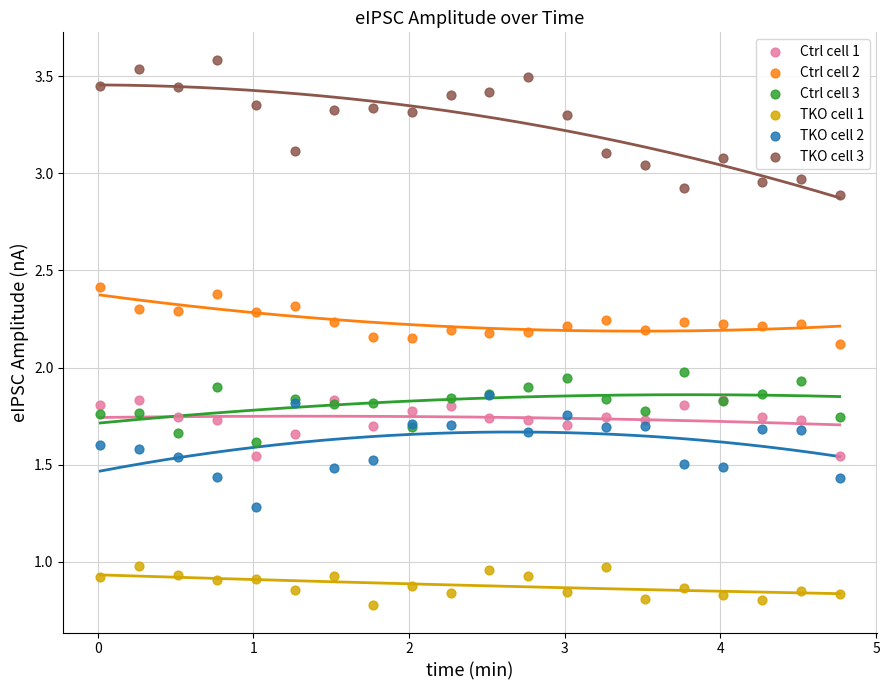

What are all the series names shown in the legend?

Ctrl cell 1, Ctrl cell 2, Ctrl cell 3, TKO cell 1, TKO cell 2, TKO cell 3